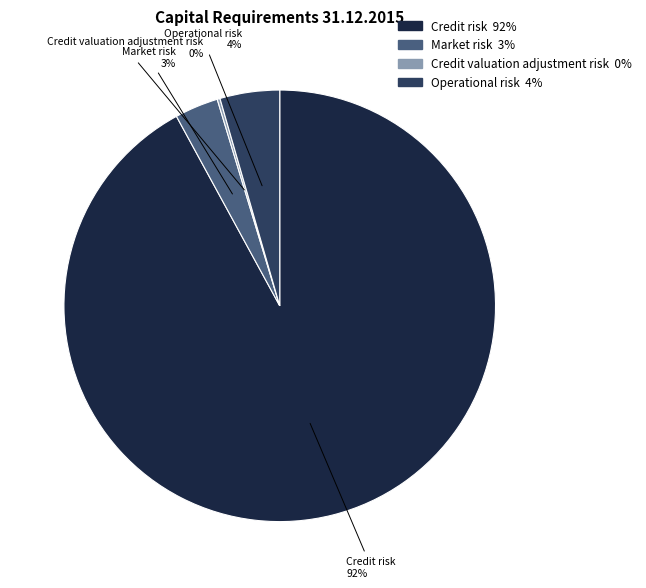

Is the sum of Operational risk and Credit risk greater than half?

Yes